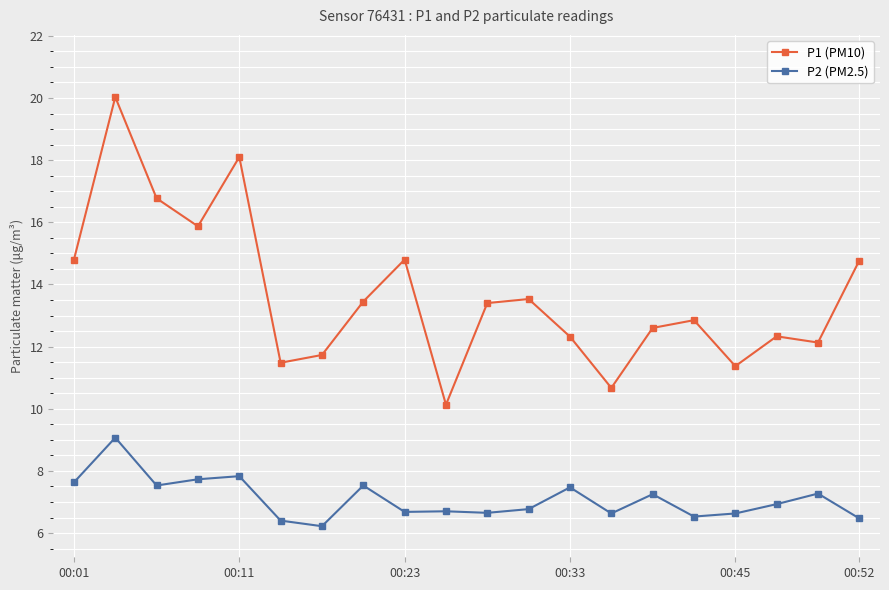

What is the lowest value of the P2 (PM2.5) series?

6.2